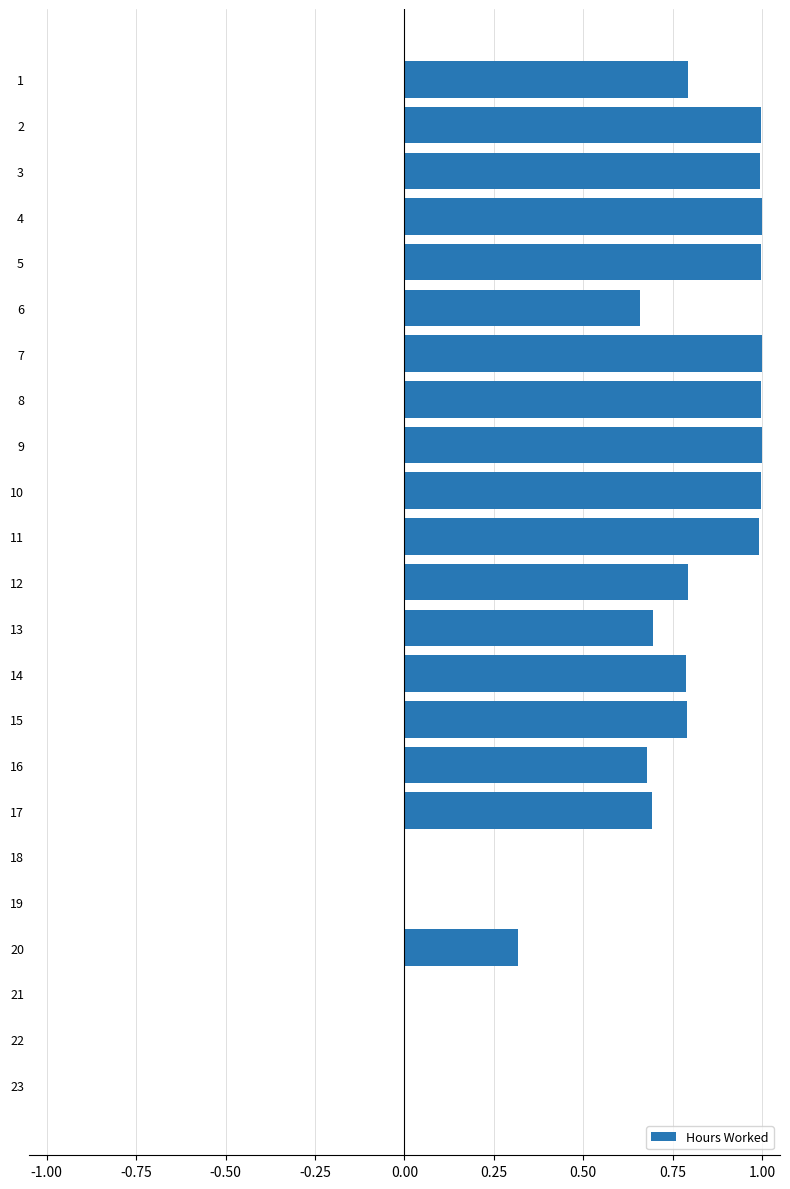

What is the maximum value shown in the chart?

1.0